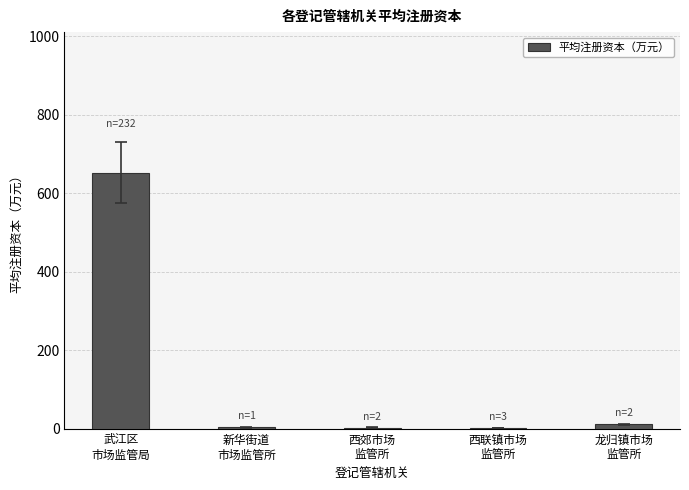

What is the maximum value shown in the chart?

652.3